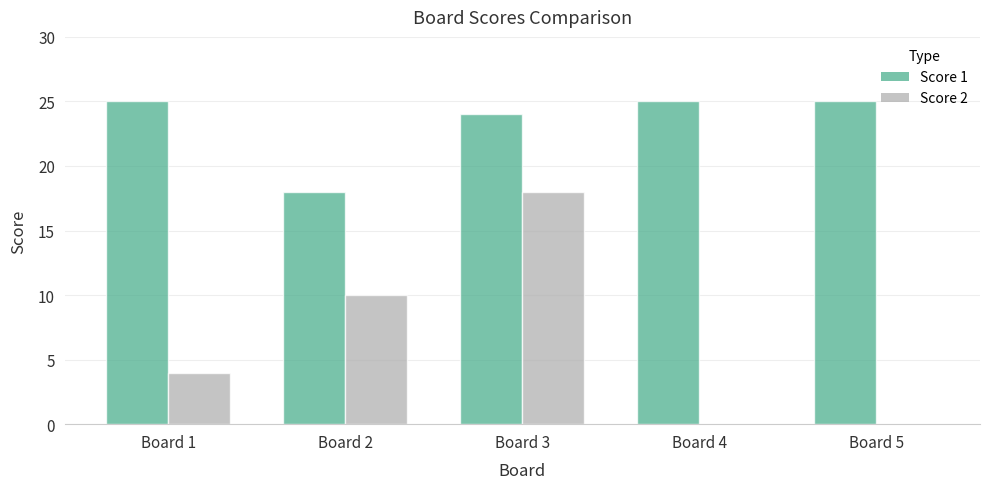

What is the spread (max minus min) of values at Board 1?

21